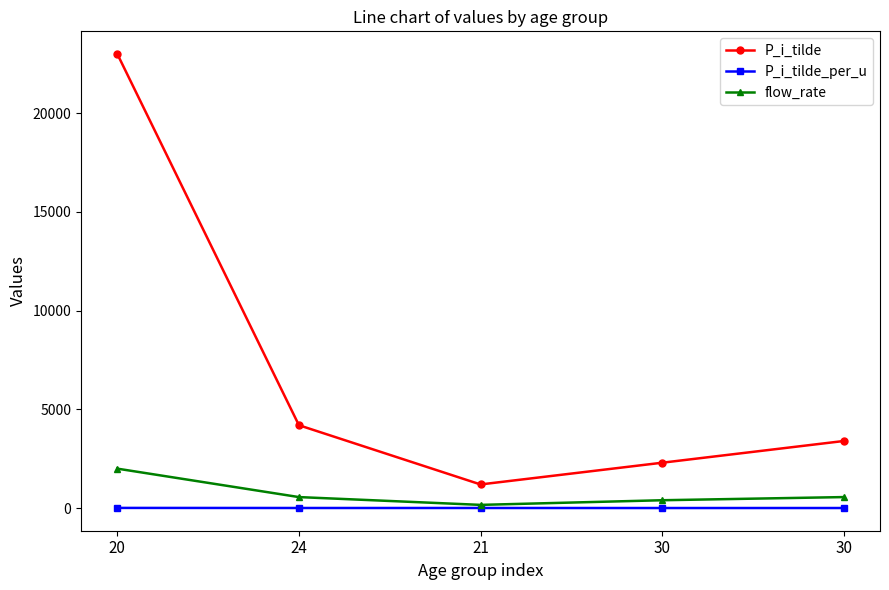

Reading left to right, extract all data points from this chart.

P_i_tilde: 23000.0	4200.0	1200.0	2300.0	3400.0
P_i_tilde_per_u: 11.5	7.5	7.3	5.8	6.1
flow_rate: 2000.0	560.0	165.0	400.0	560.0